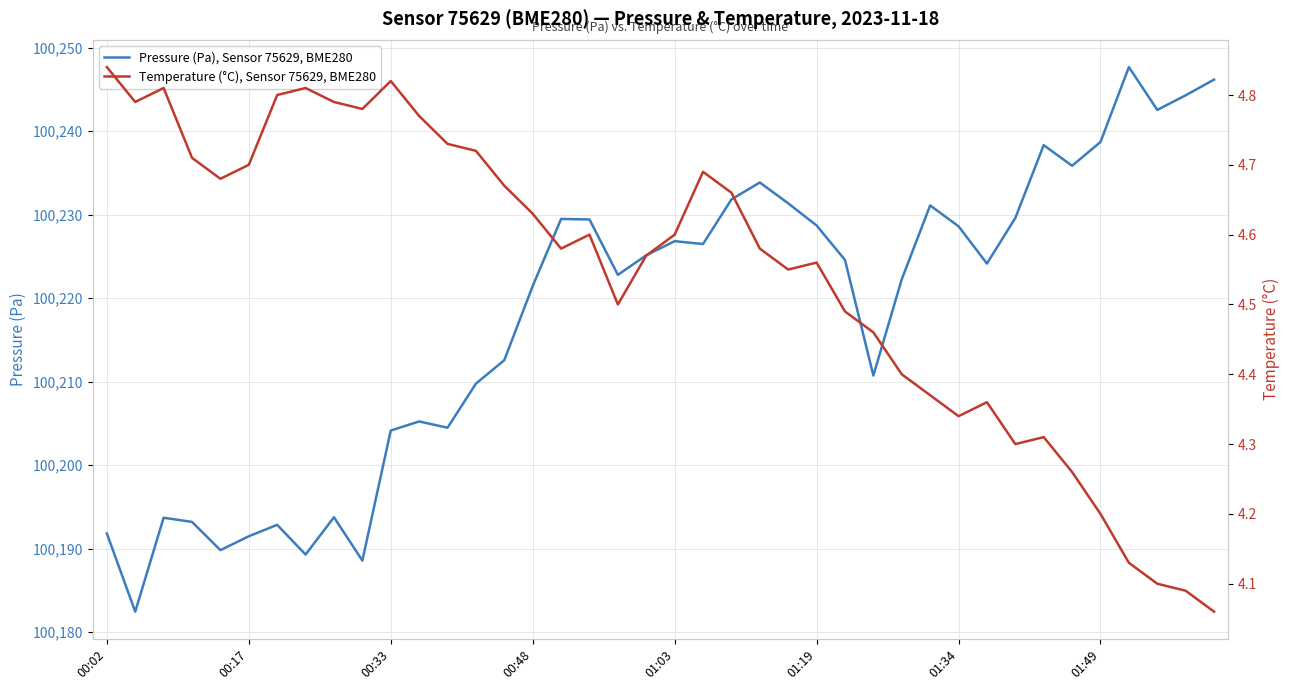

What is the lowest value of the Pressure (Pa), Sensor 75629, BME280 series?

100182.4